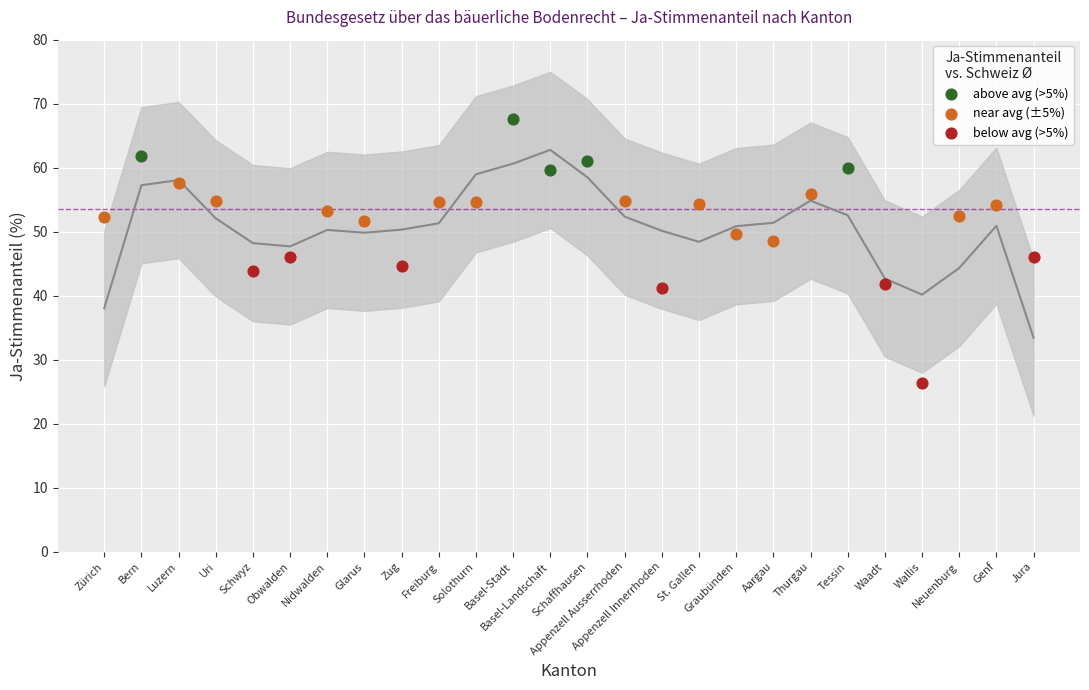

Which series contains the highest Y value?

above avg (>5%)